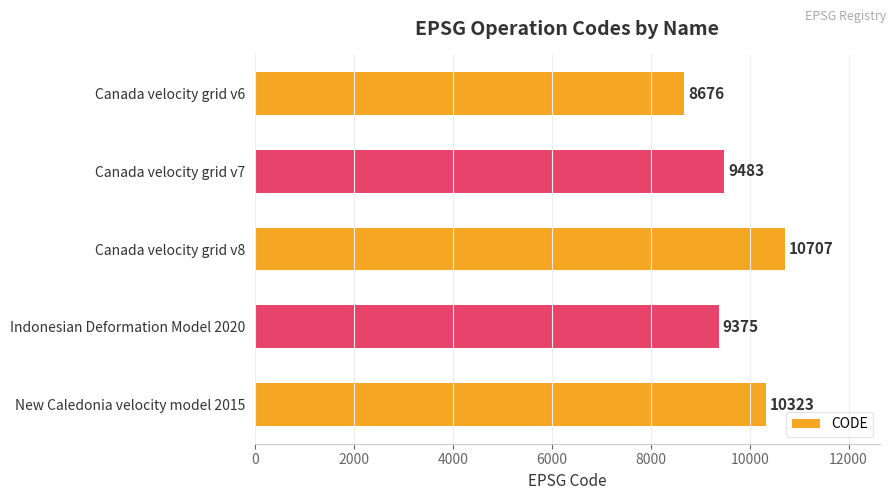

How many bars are there in total?

5